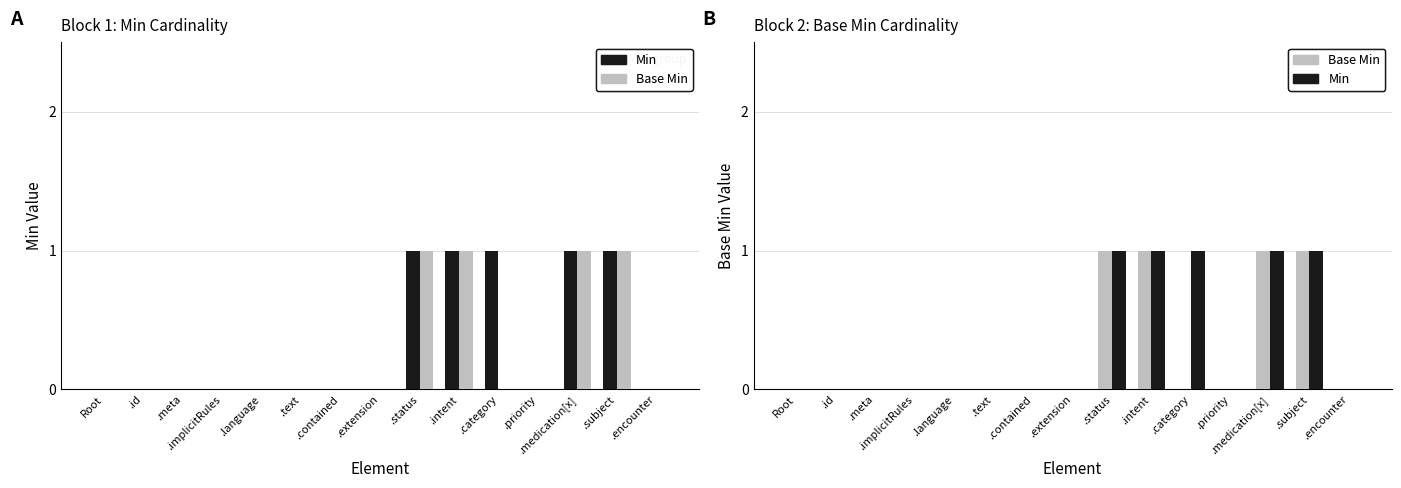

Reading right to left, what are all the values shown in this chart?

Min: .encounter=0	.subject=1	.medication[x]=1	.priority=0	.category=1	.intent=1	.status=1	.extension=0	.contained=0	.text=0	.language=0	.implicitRules=0	.meta=0	.id=0	Root=0
Base Min: .encounter=0	.subject=1	.medication[x]=1	.priority=0	.category=0	.intent=1	.status=1	.extension=0	.contained=0	.text=0	.language=0	.implicitRules=0	.meta=0	.id=0	Root=0